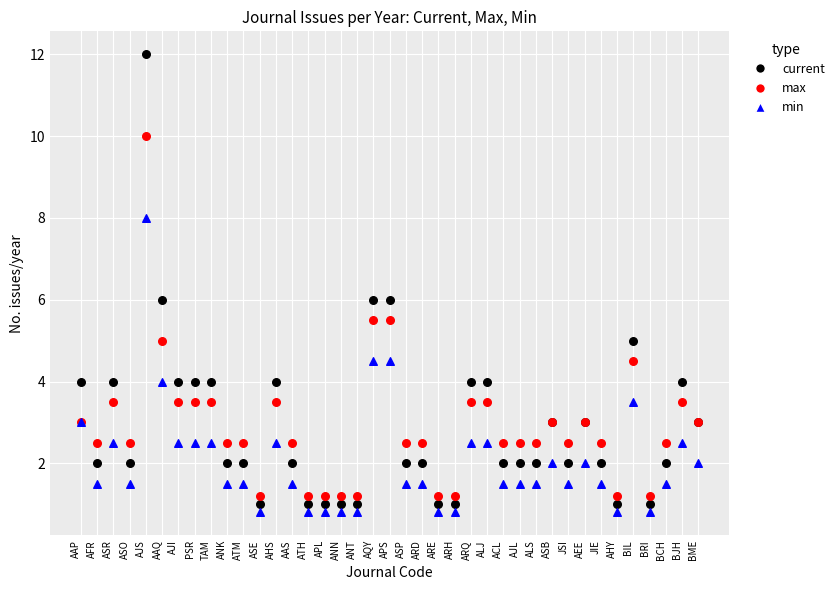

Which series has the largest Y range (max minus min)?

current